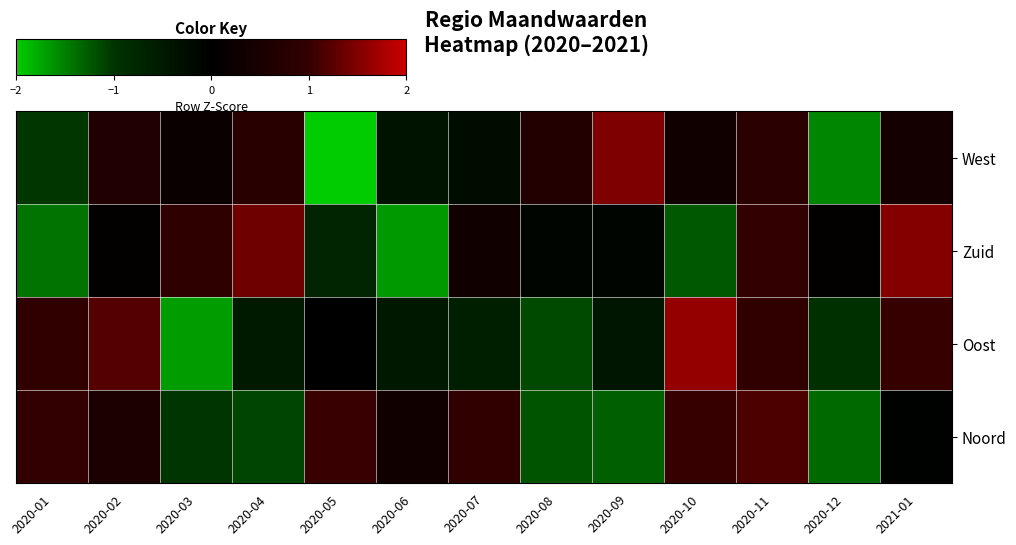

Reading left to right, what are all the values shown in this chart?

Noord: 2020-01=1.0	2020-02=0.6	2020-03=-1.0	2020-04=-1.1	2020-05=1.0	2020-06=0.3	2020-07=0.9	2020-08=-1.2	2020-09=-1.3	2020-10=1.0	2020-11=1.2	2020-12=-1.3	2021-01=-0.1
Oost: 2020-01=0.9	2020-02=1.2	2020-03=-1.7	2020-04=-0.5	2020-05=0.0	2020-06=-0.5	2020-07=-0.6	2020-08=-1.2	2020-09=-0.4	2020-10=1.6	2020-11=0.9	2020-12=-0.9	2021-01=1.0
Zuid: 2020-01=-1.4	2020-02=0.1	2020-03=0.9	2020-04=1.4	2020-05=-0.7	2020-06=-1.7	2020-07=0.3	2020-08=-0.1	2020-09=-0.1	2020-10=-1.2	2020-11=1.0	2020-12=0.1	2021-01=1.5
West: 2020-01=-1.0	2020-02=0.6	2020-03=0.2	2020-04=0.8	2020-05=-2.2	2020-06=-0.4	2020-07=-0.2	2020-08=0.7	2020-09=1.5	2020-10=0.3	2020-11=0.8	2020-12=-1.5	2021-01=0.4